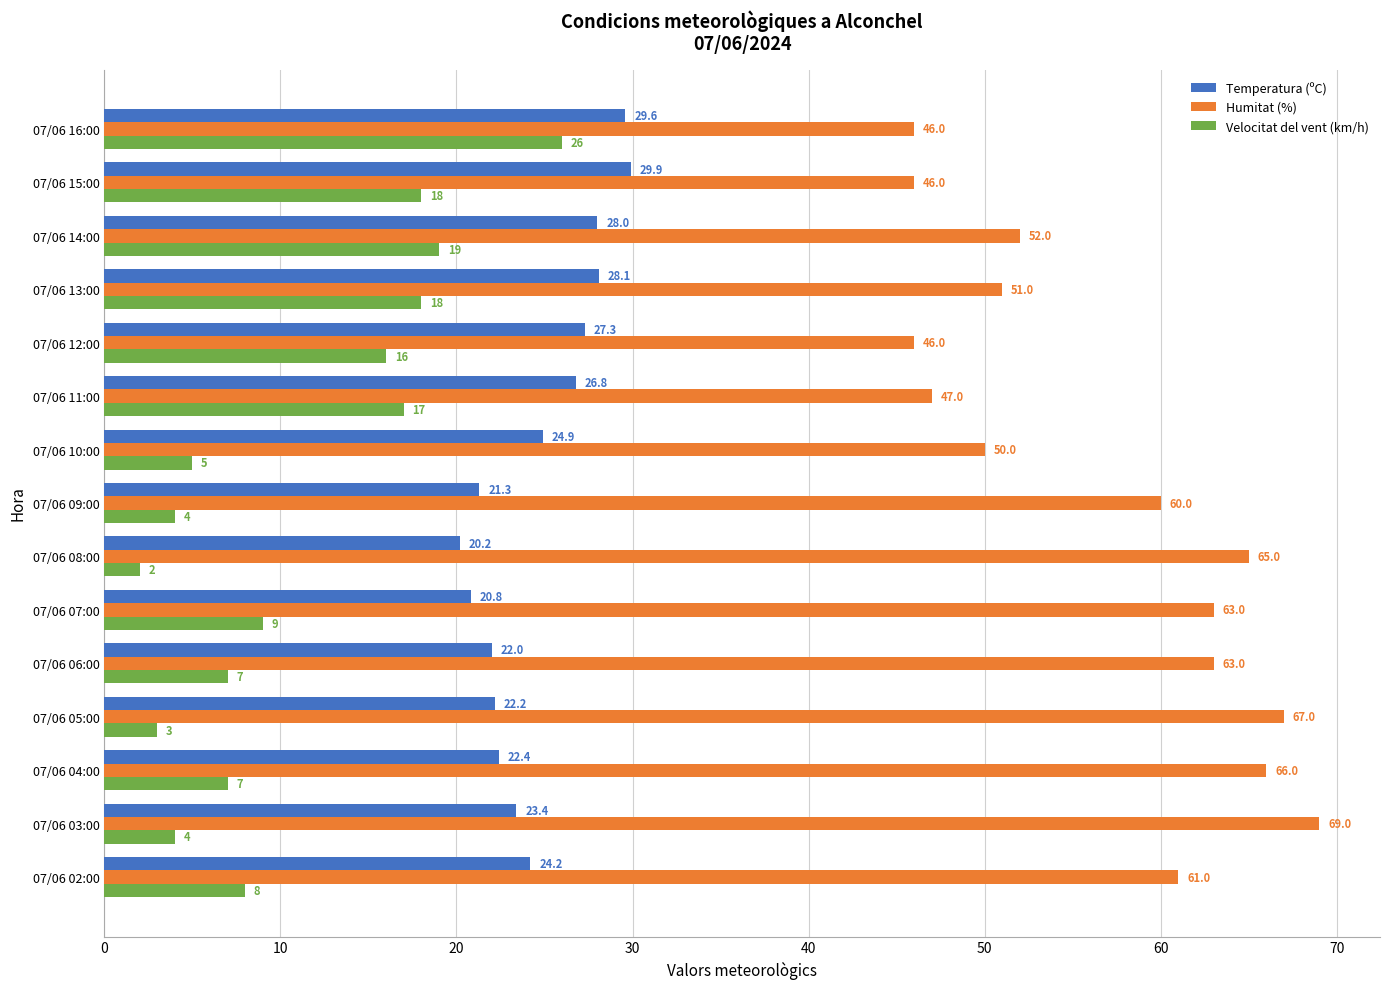

The Humitat (%) series shows 112.0 at 07/06 03:00. True or false?

False